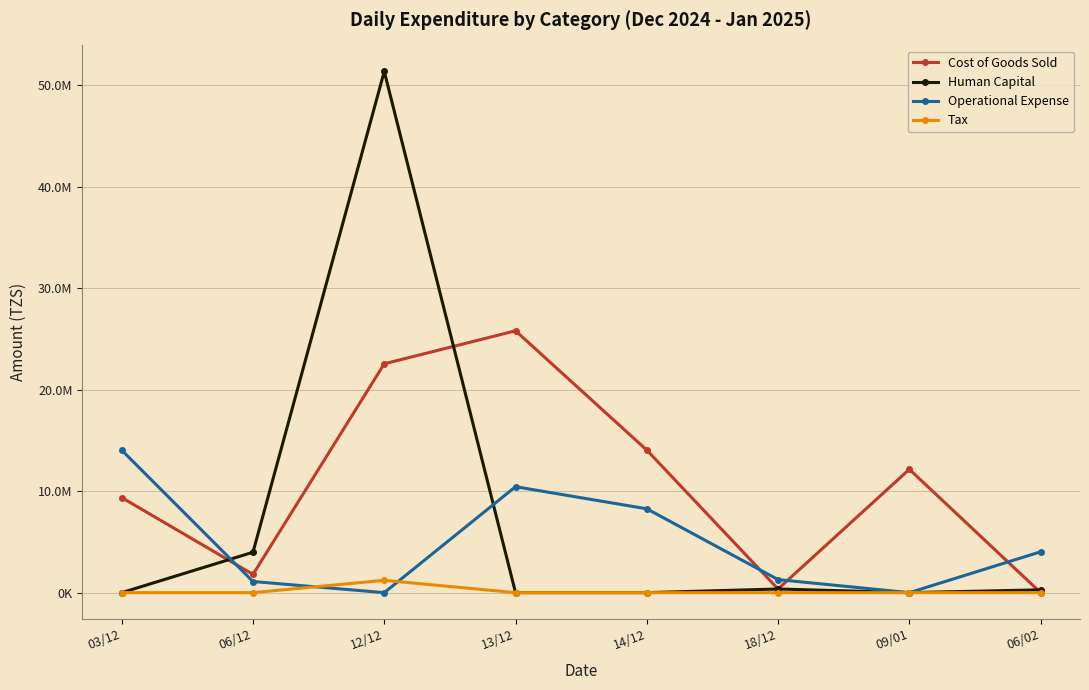

What is the greatest value displayed?

51339678.3